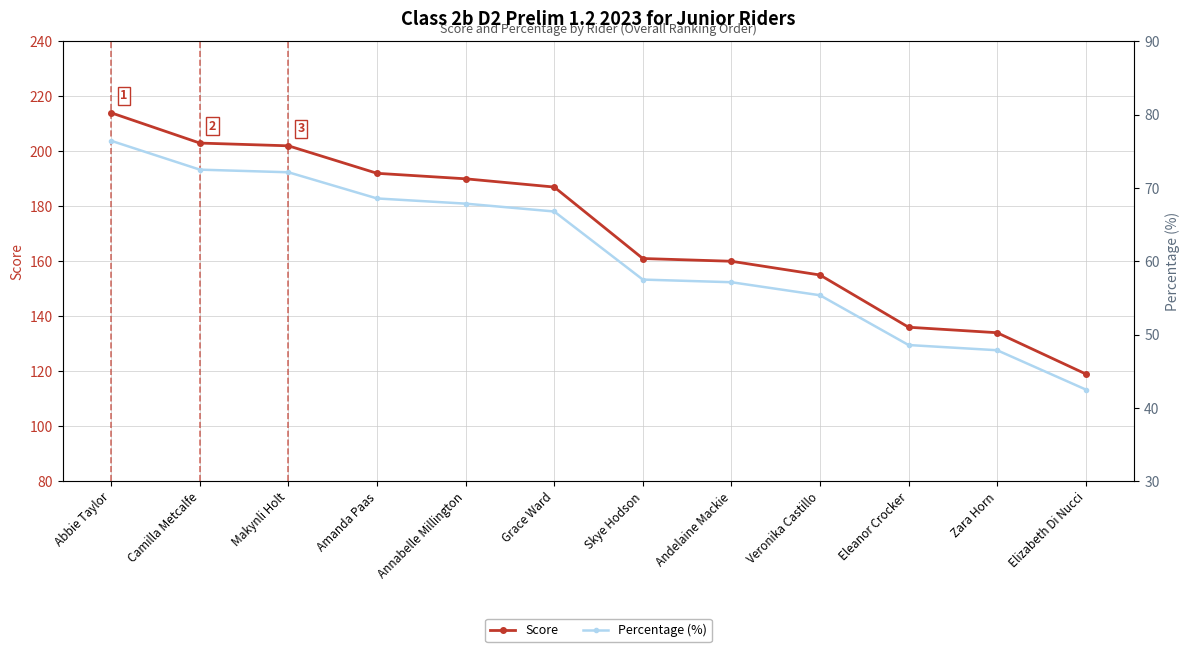

List the series in order of their overall mean, lowest first.

Percentage (%), Score